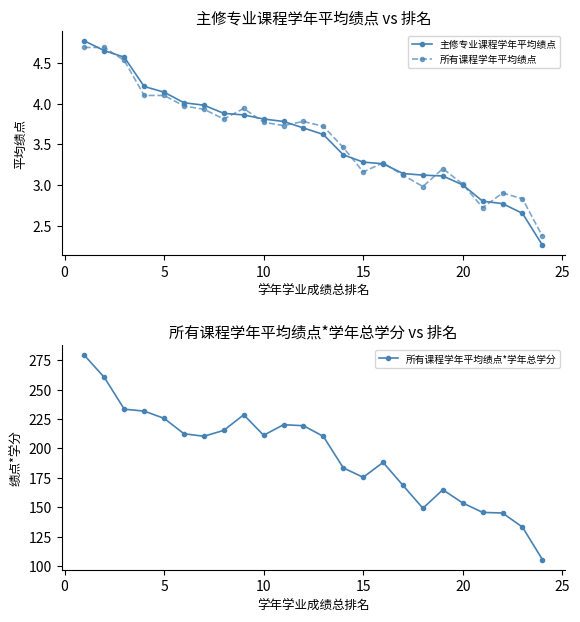

Is it true that 主修专业课程学年平均绩点 equals 3.3 at 15?

True